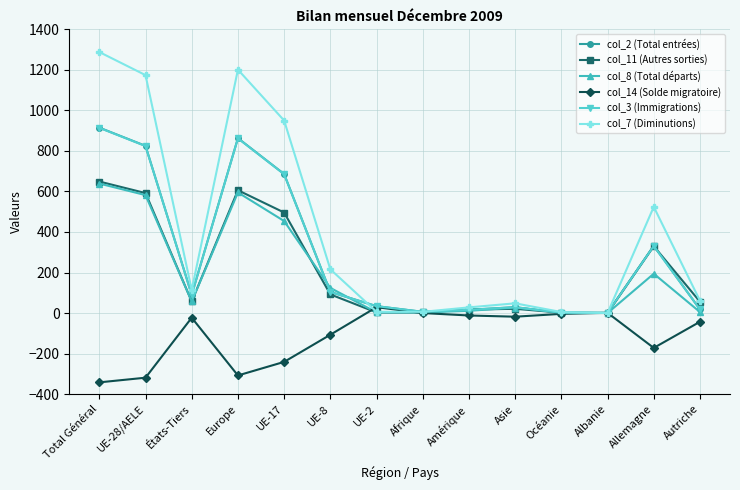

Which series has the largest range (max minus min)?

col_7 (Diminutions)